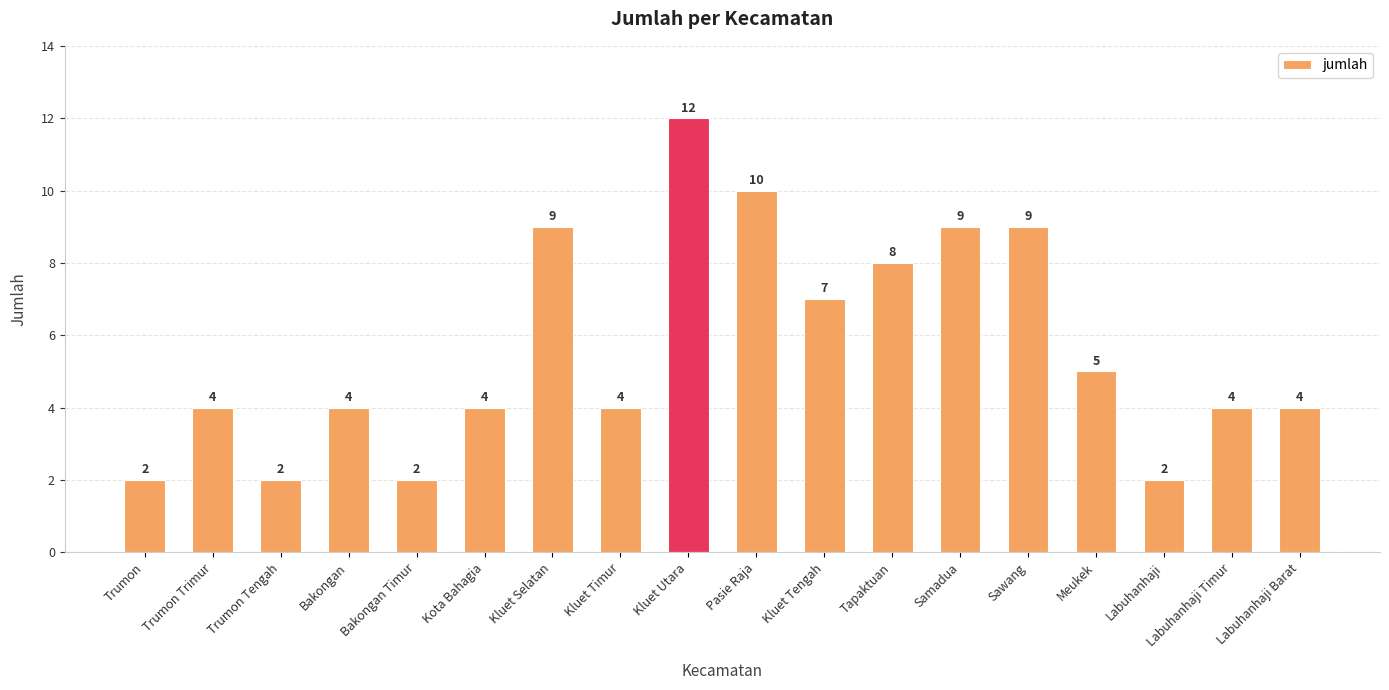

Are the bars horizontal?

No